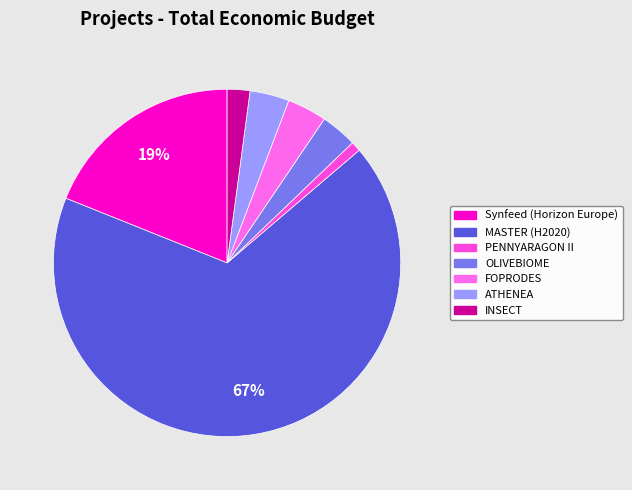

Is there a majority slice in this chart?

Yes